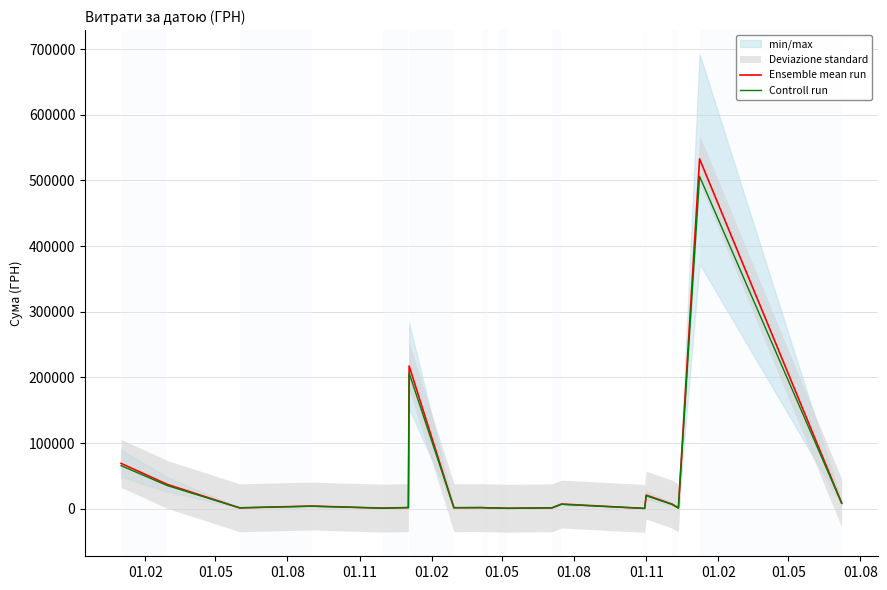

What is the difference between the second highest and minimum values in the Ensemble mean run series?

216966.8